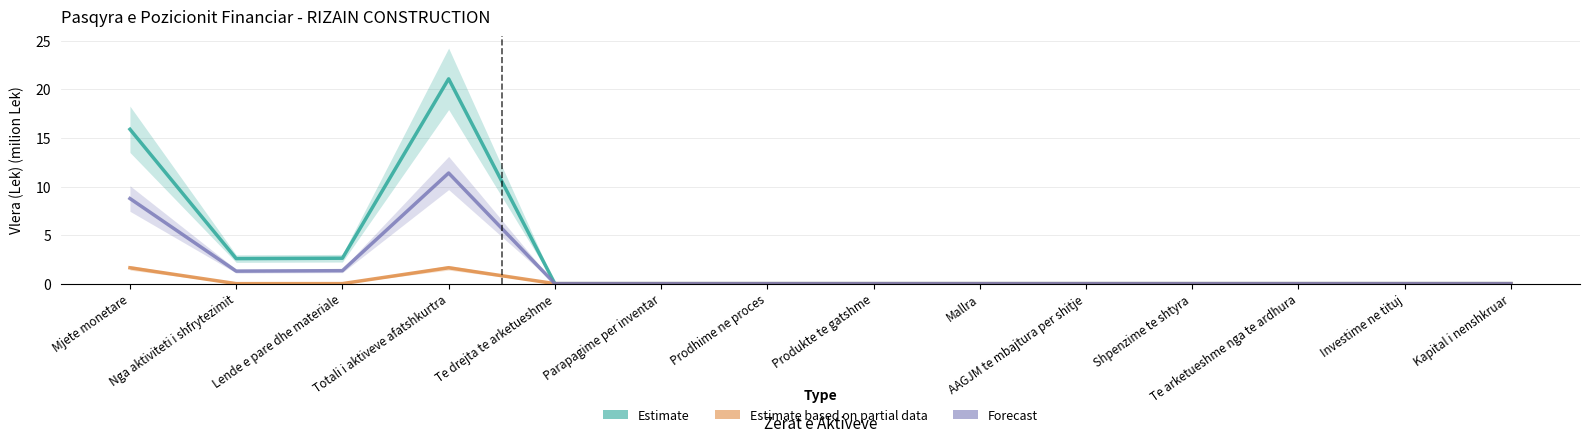

True or false: Estimate based on partial data has more than 0 interior local peaks.

True